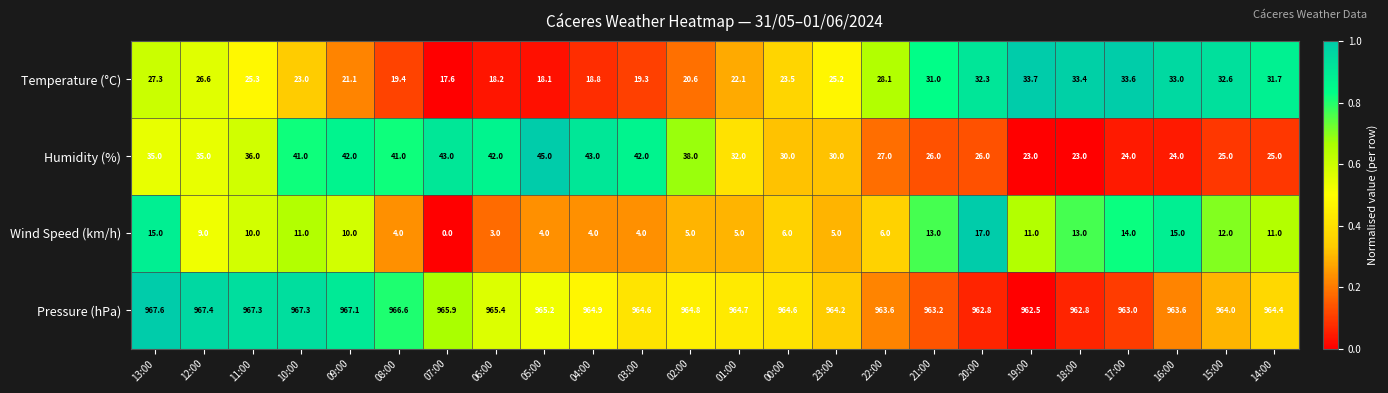

What is the average value of the Wind Speed (km/h) series?

8.6